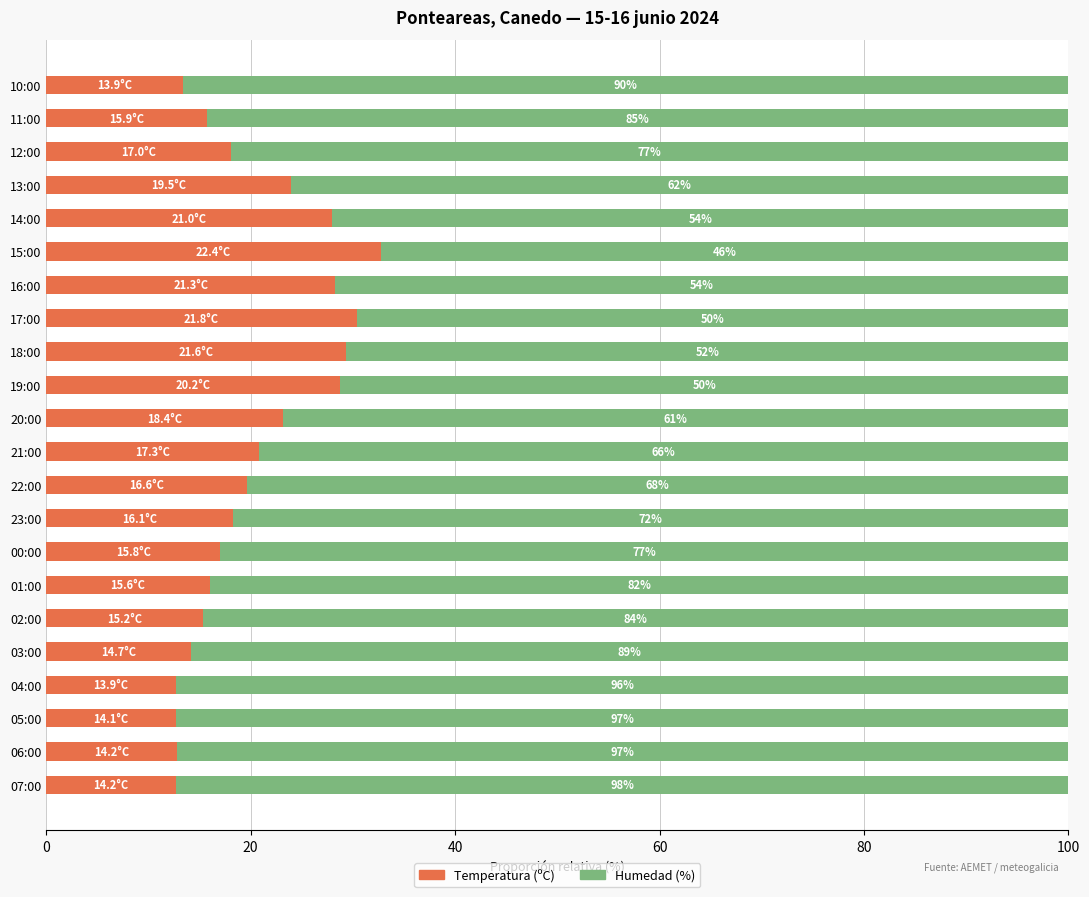

What are all the series names shown in the legend?

Temperatura (ºC), Humedad (%)